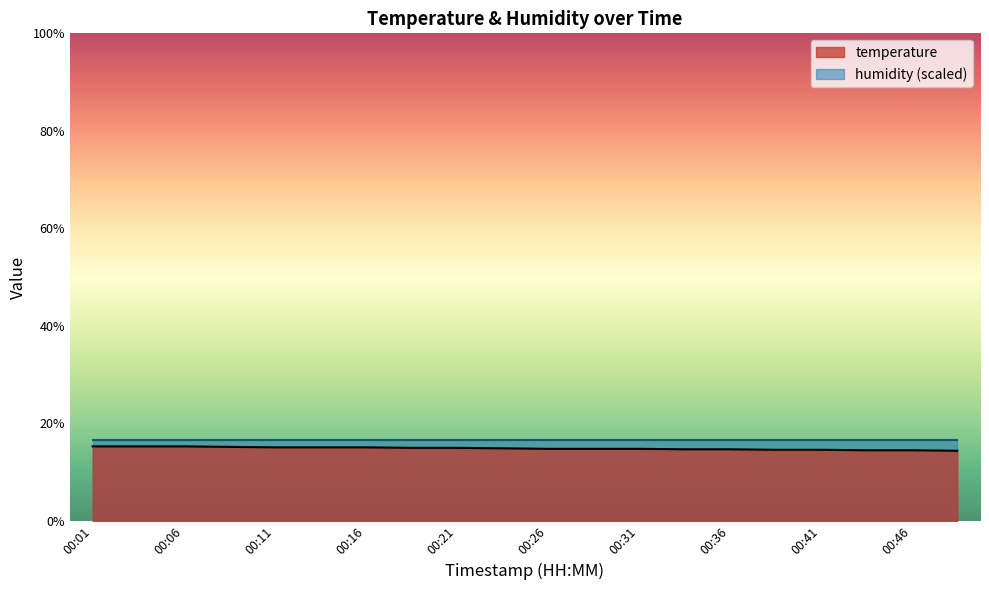

What is the minimum value shown in the chart?

14.4